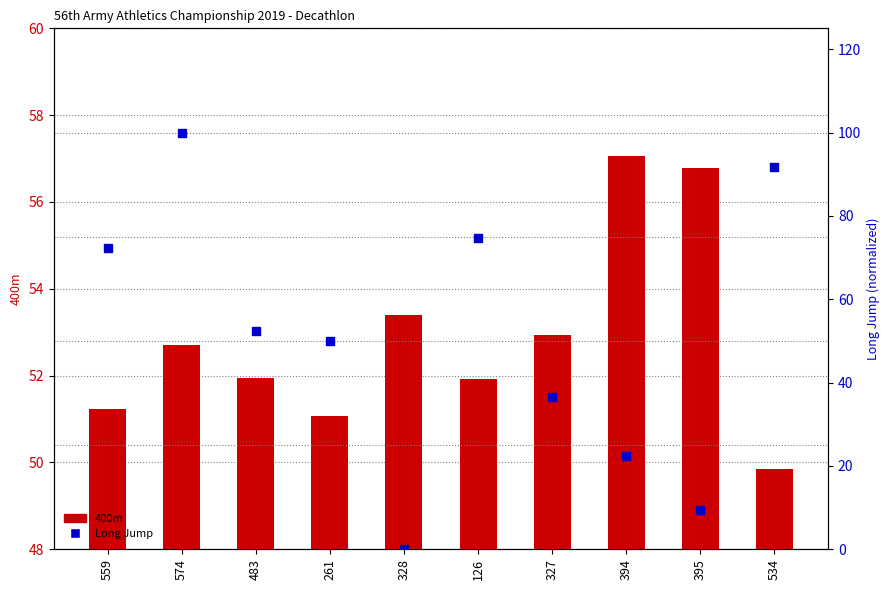

What are all the series names shown in the legend?

400m, Long Jump